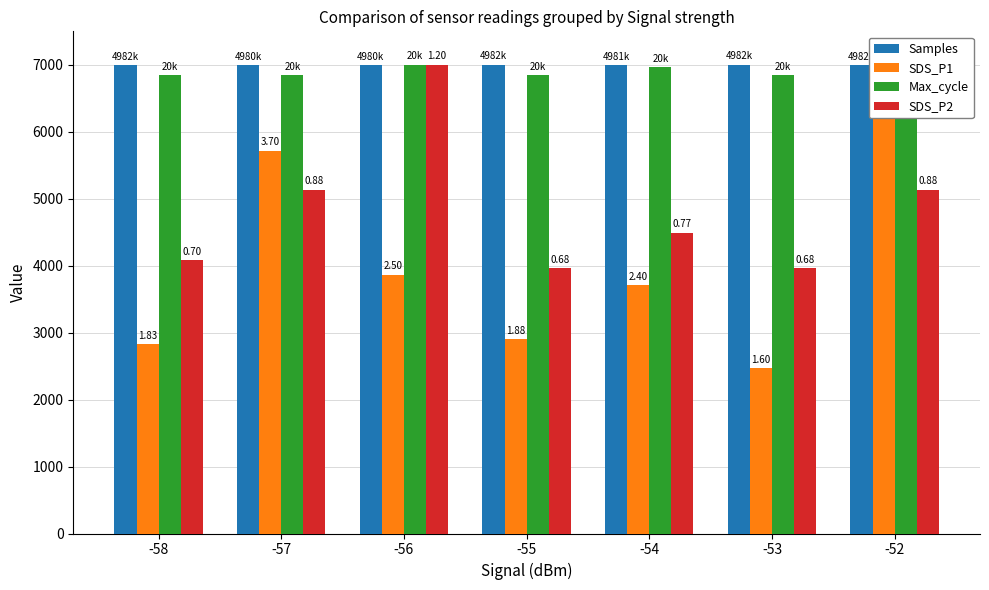

Where is SDS_P2 nearest to the value 5483?

-57